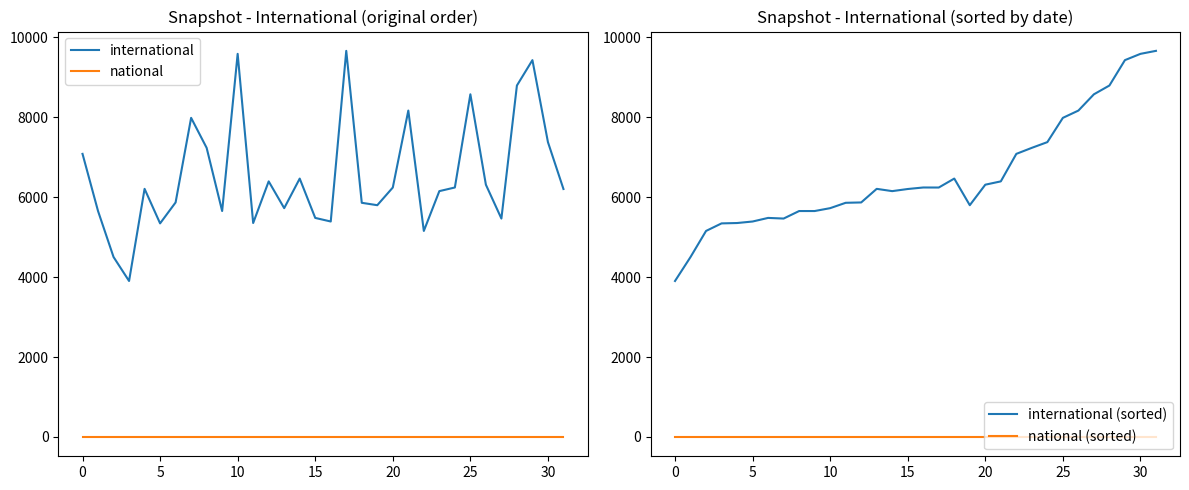

True or false: national (sorted) and national cross at least once.

False